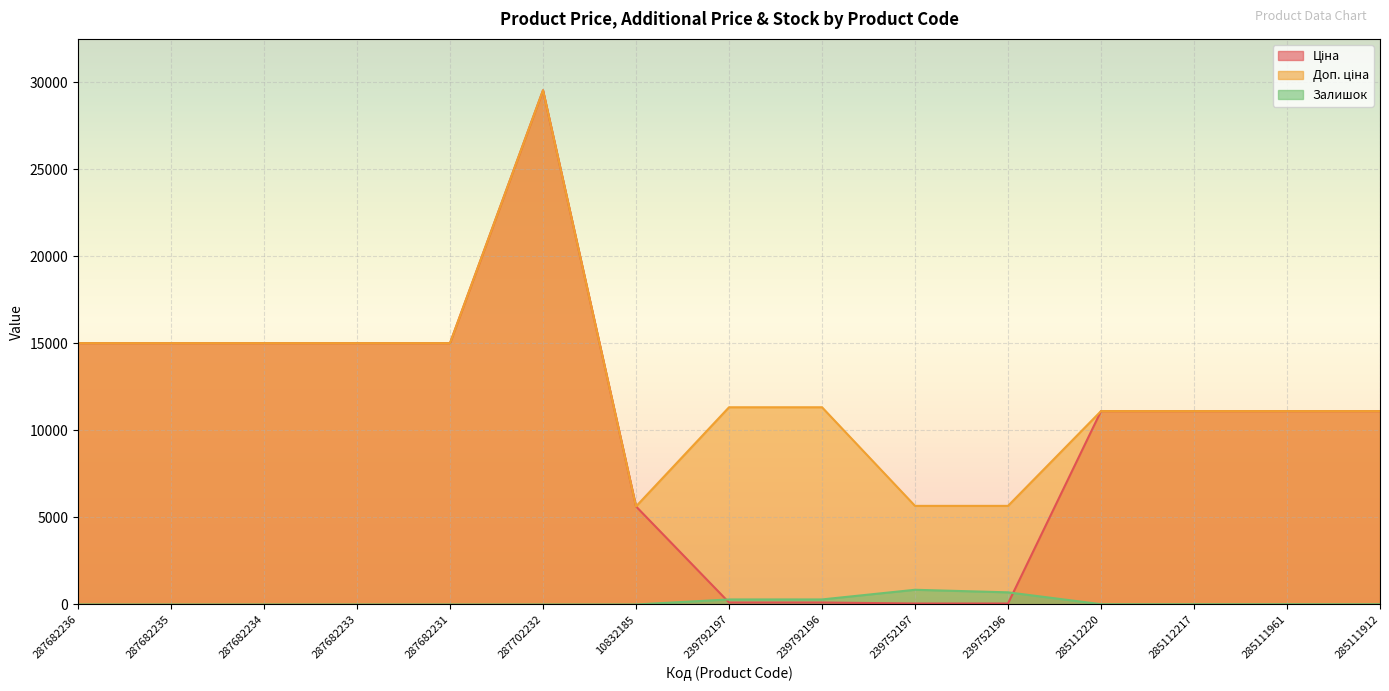

What is the value of the Доп. ціна point at the 2nd from the left?

15019.2